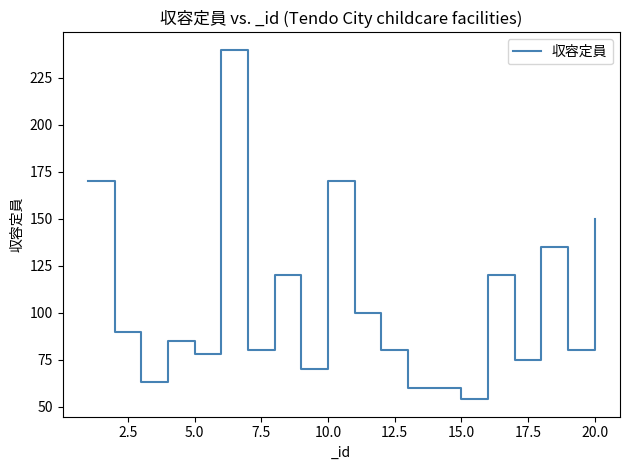

What is the difference between the maximum and minimum values?

186